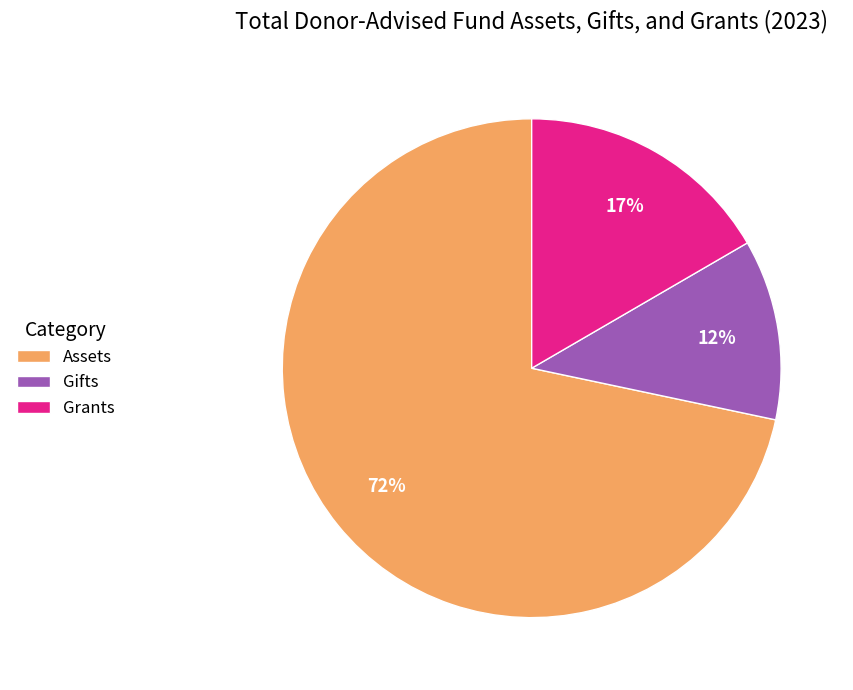

Which slice is the smallest?

Gifts